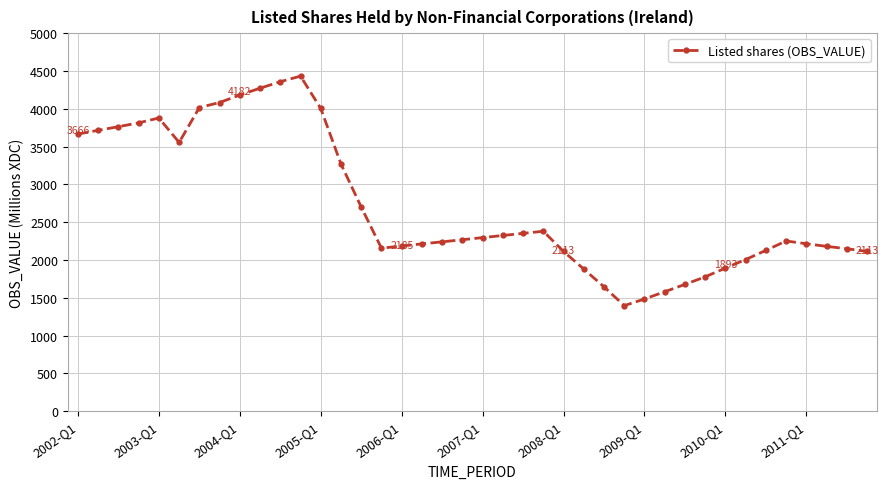

What is the value of the 3rd point from the left?

3763